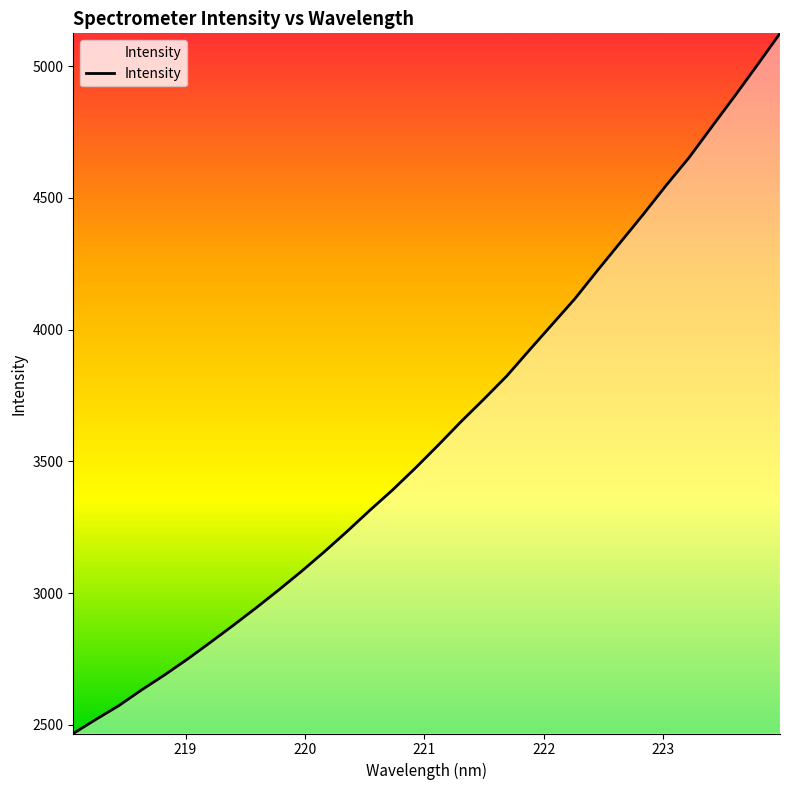

What is the minimum value shown in the chart?

2467.5